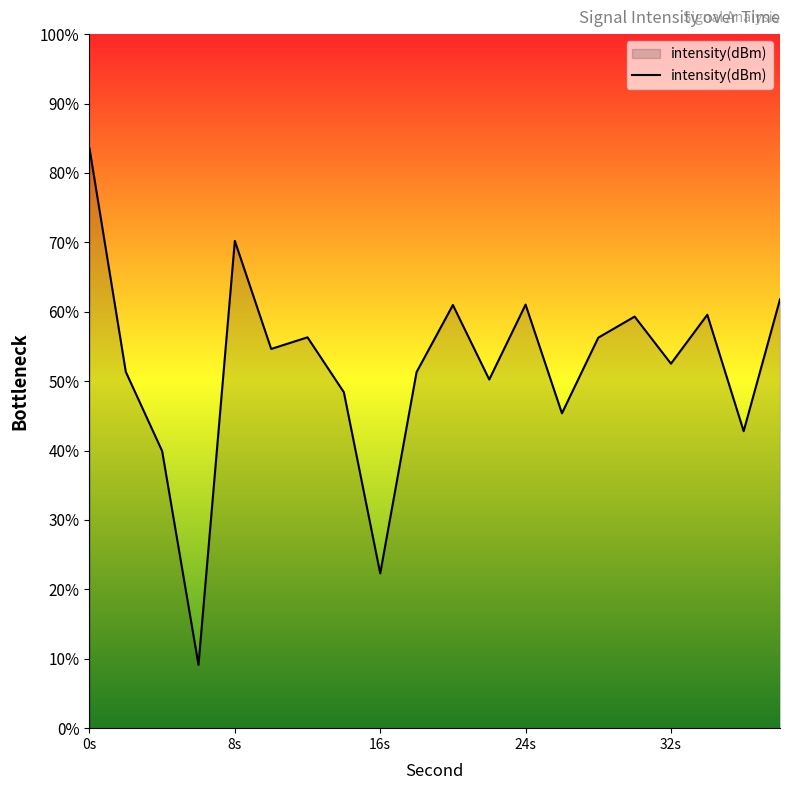

What is the greatest value displayed?

83.6